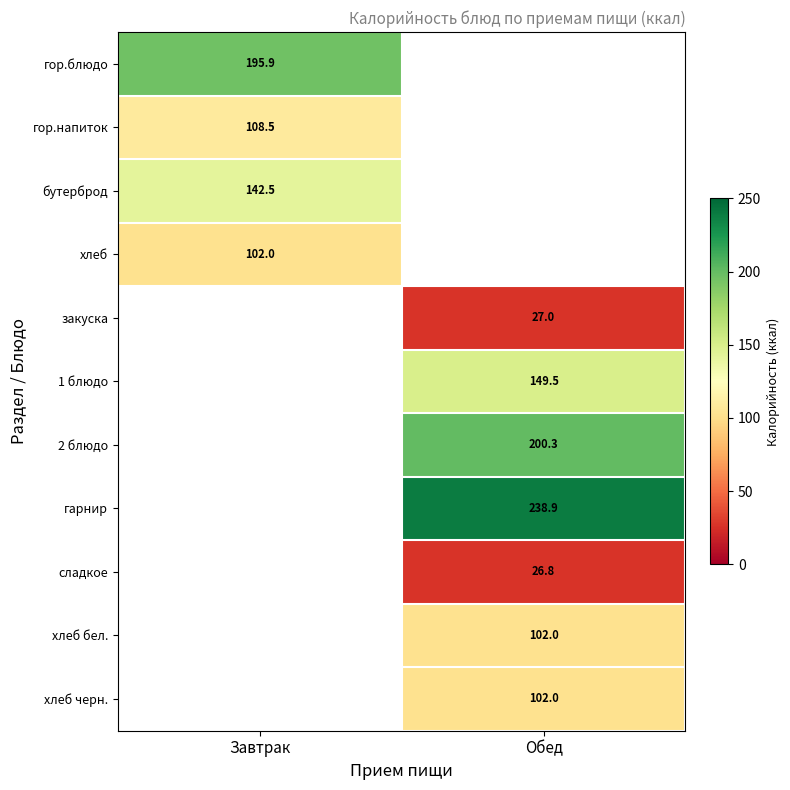

Is it true that гор.блюдо equals 195.9 at Завтрак?

True